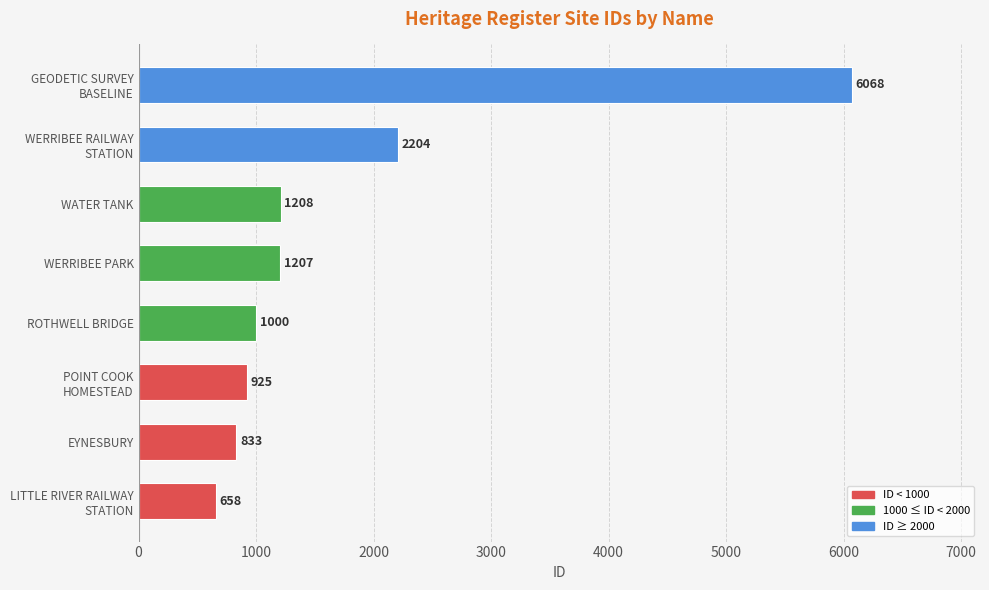

The value at ROTHWELL BRIDGE is 1000. True or false?

True